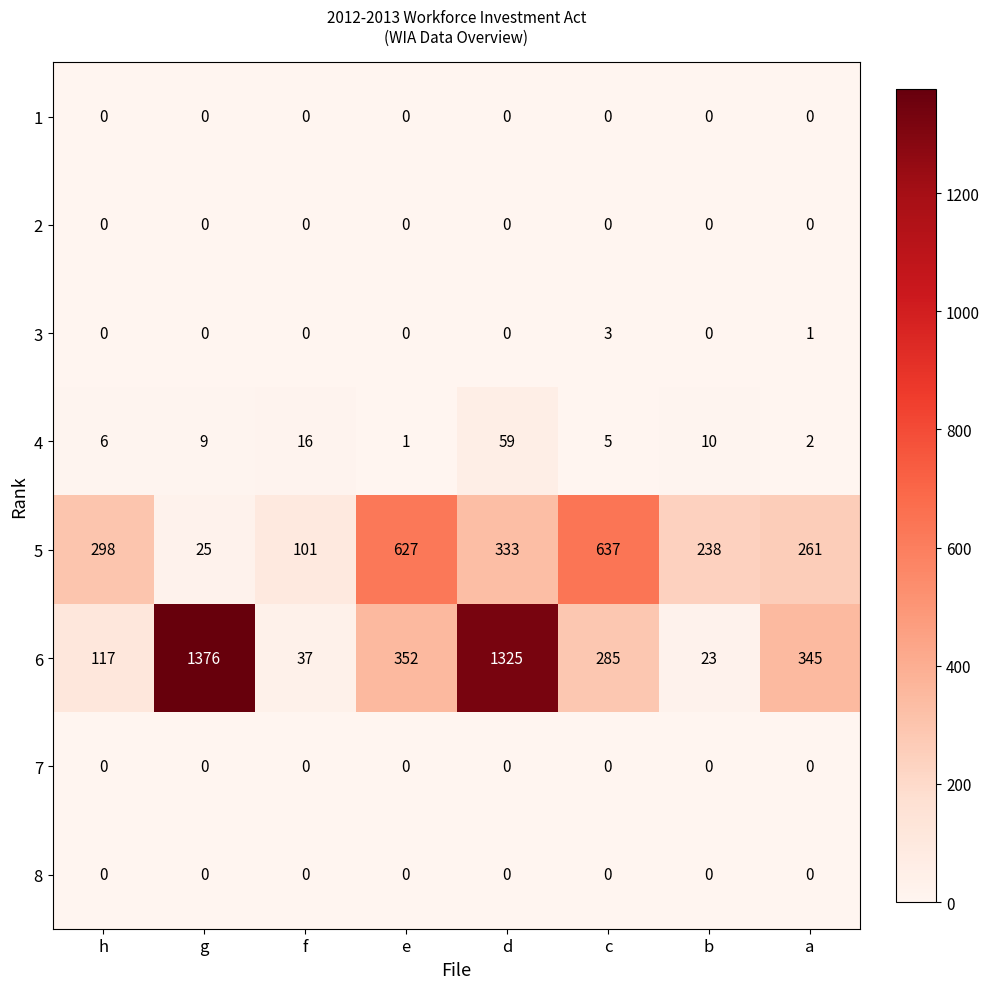

How many categories are shown in the chart?

8